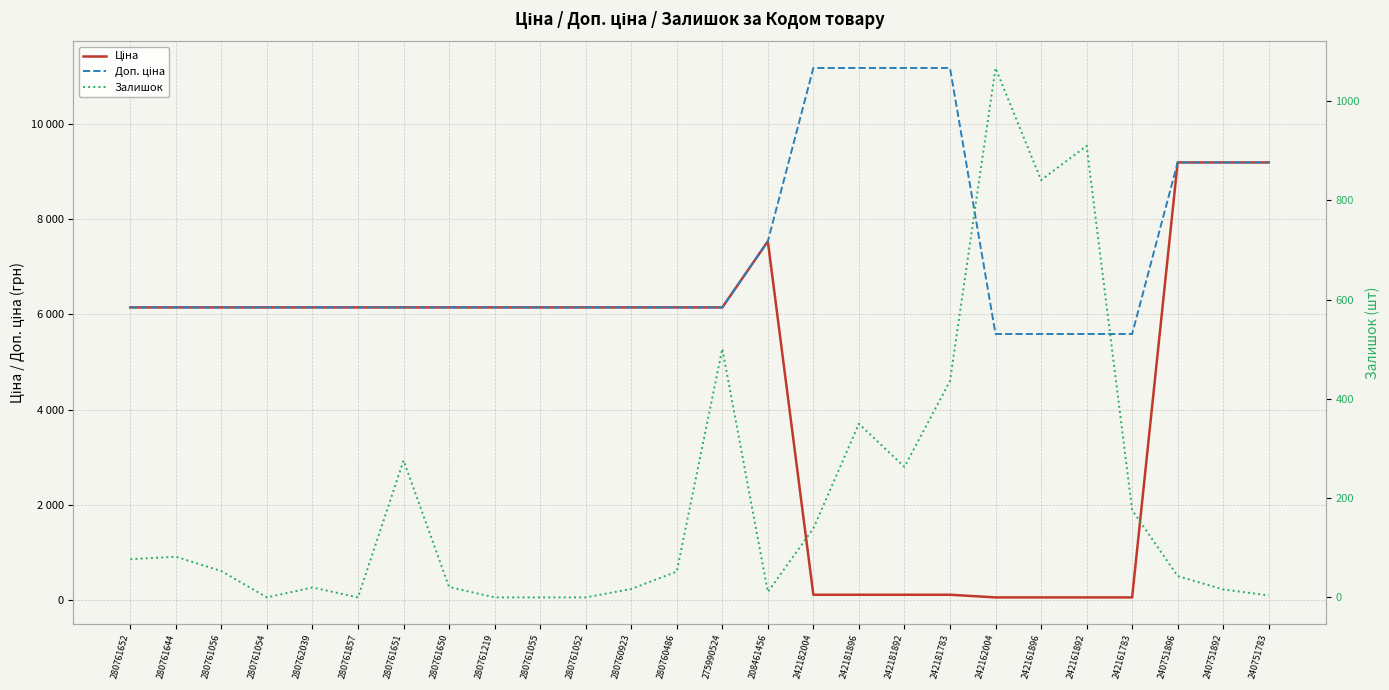

True or false: Залишок has more than 0 points higher than both neighbors.

True